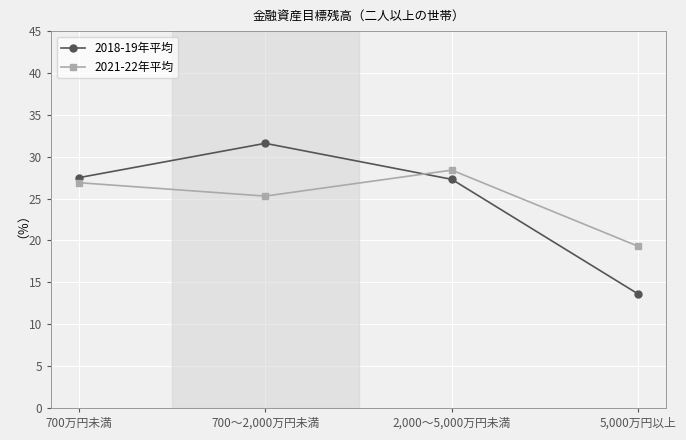

Which series has the largest range (max minus min)?

2018-19年平均